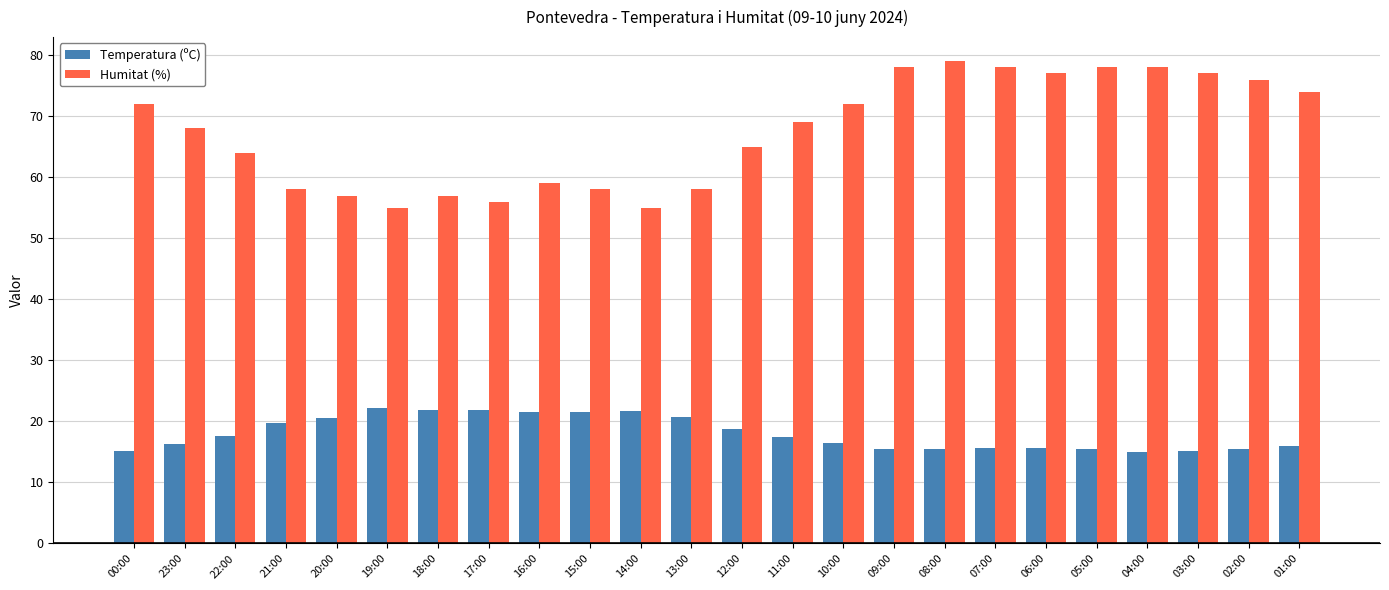

What are all the series names shown in the legend?

Temperatura (ºC), Humitat (%)